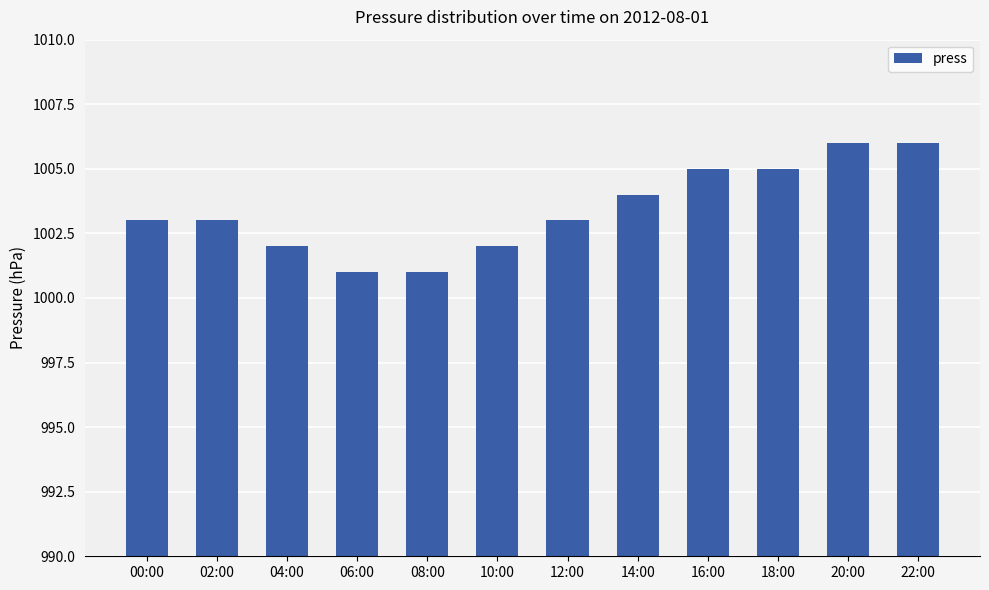

What is the average value?

1003